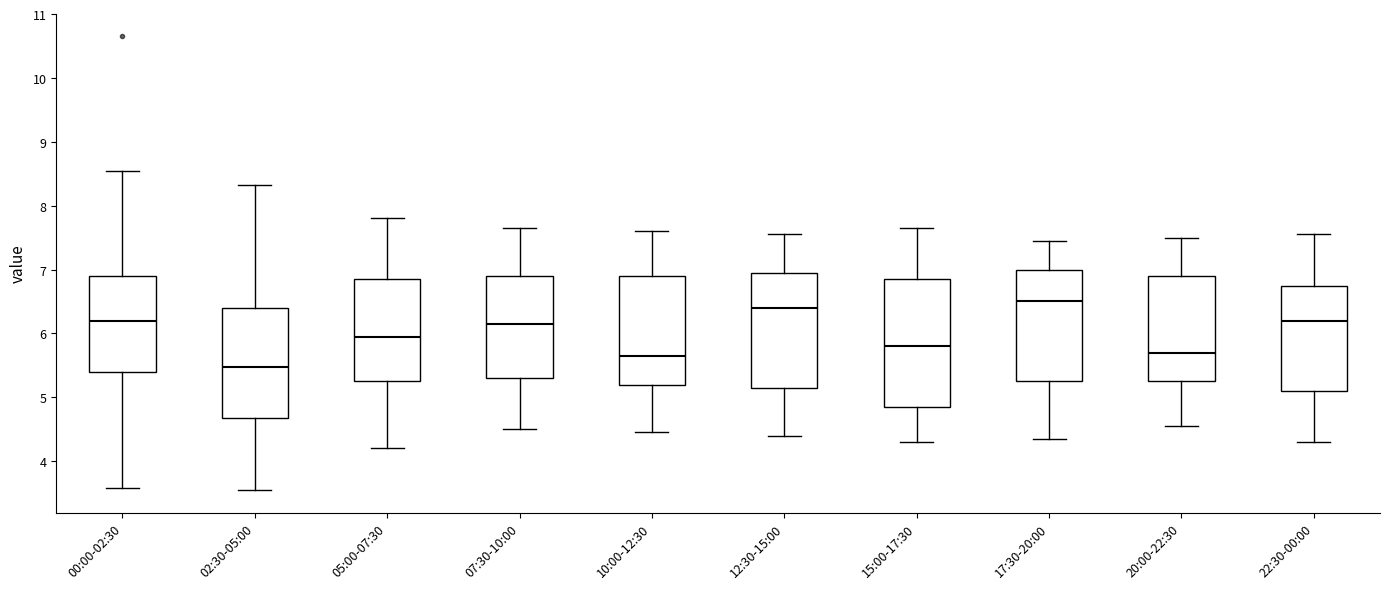

Which box is the tallest, from its lower edge to its upper edge?

15:00-17:30